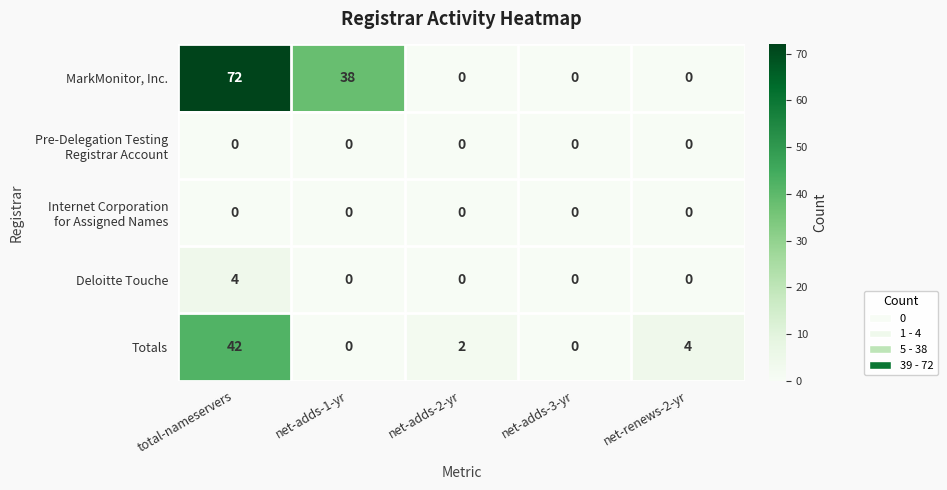

What is the sum of all Deloitte Touche values?

4